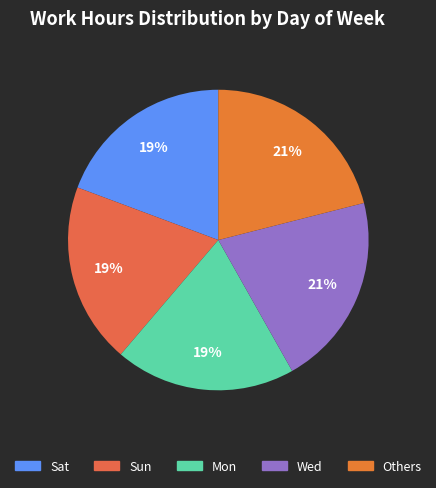

How many segments does this pie chart have?

5